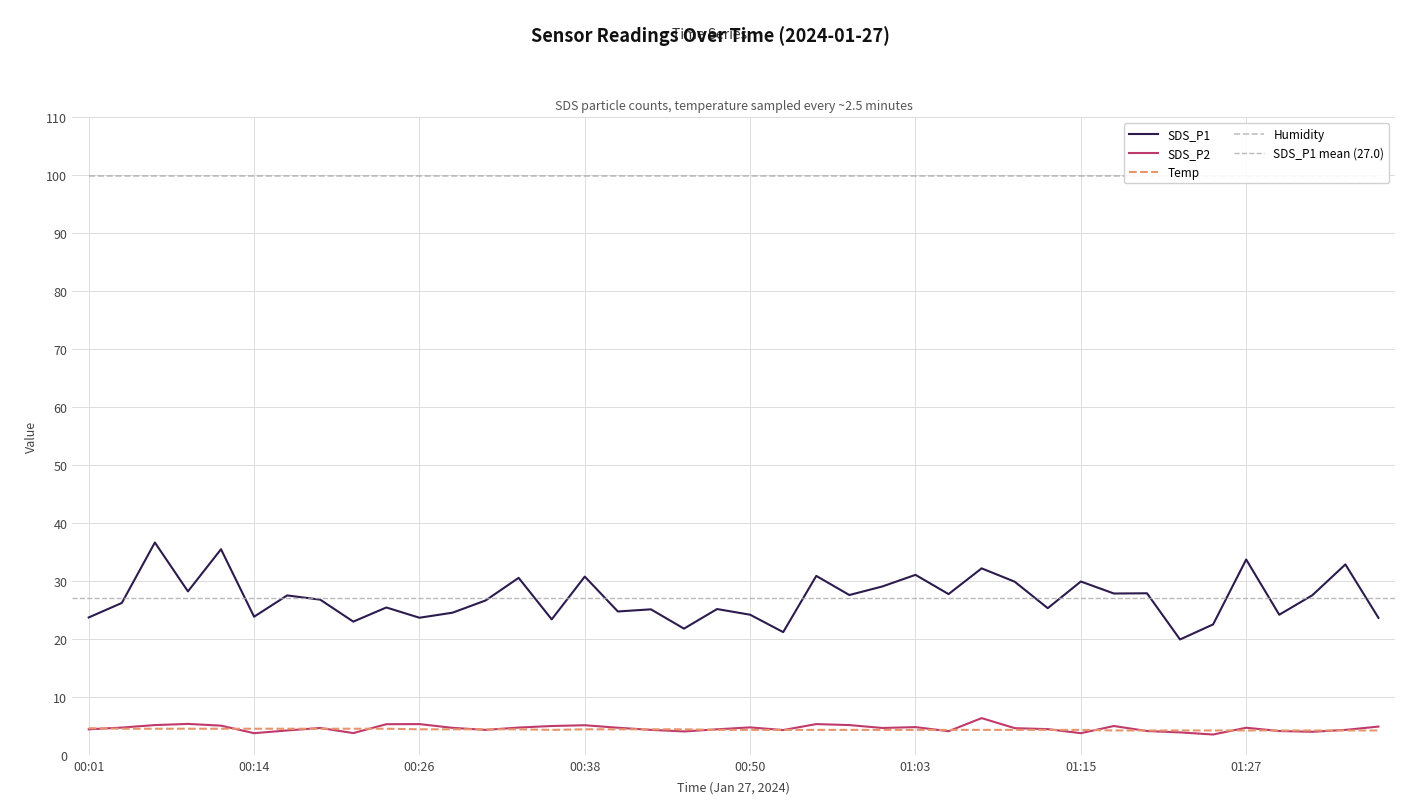

Which category has the lowest value across all series?

01:24